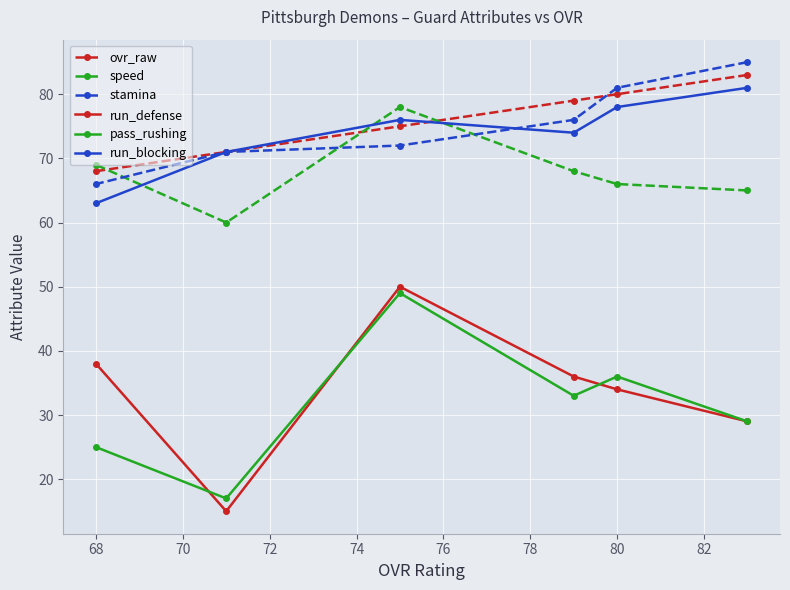

List the series in order of their peak value, lowest first.

pass_rushing, run_defense, speed, run_blocking, ovr_raw, stamina